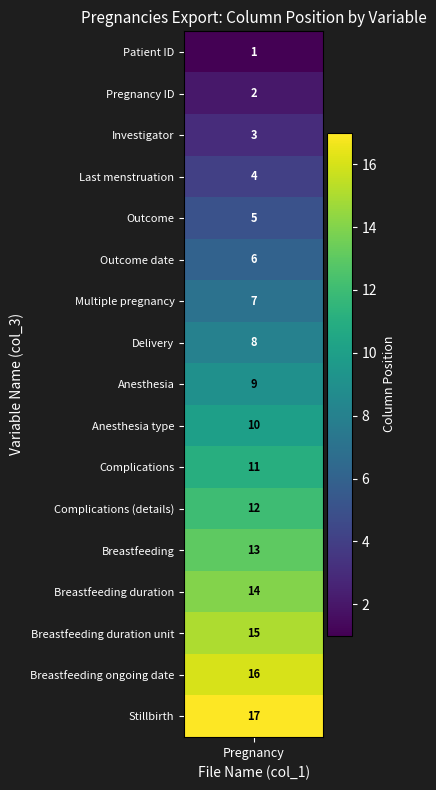

Rank the categories by value from lowest to highest.

Patient ID, Pregnancy ID, Investigator, Last menstruation, Outcome, Outcome date, Multiple pregnancy, Delivery, Anesthesia, Anesthesia type, Complications, Complications (details), Breastfeeding, Breastfeeding duration, Breastfeeding duration unit, Breastfeeding ongoing date, Stillbirth